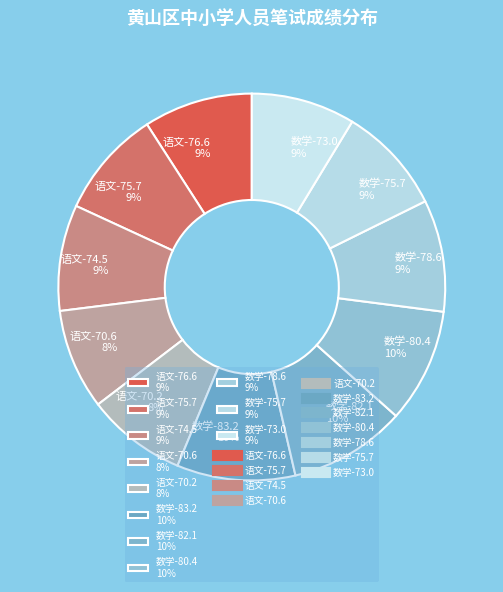

Count the number of slices in the pie.

11